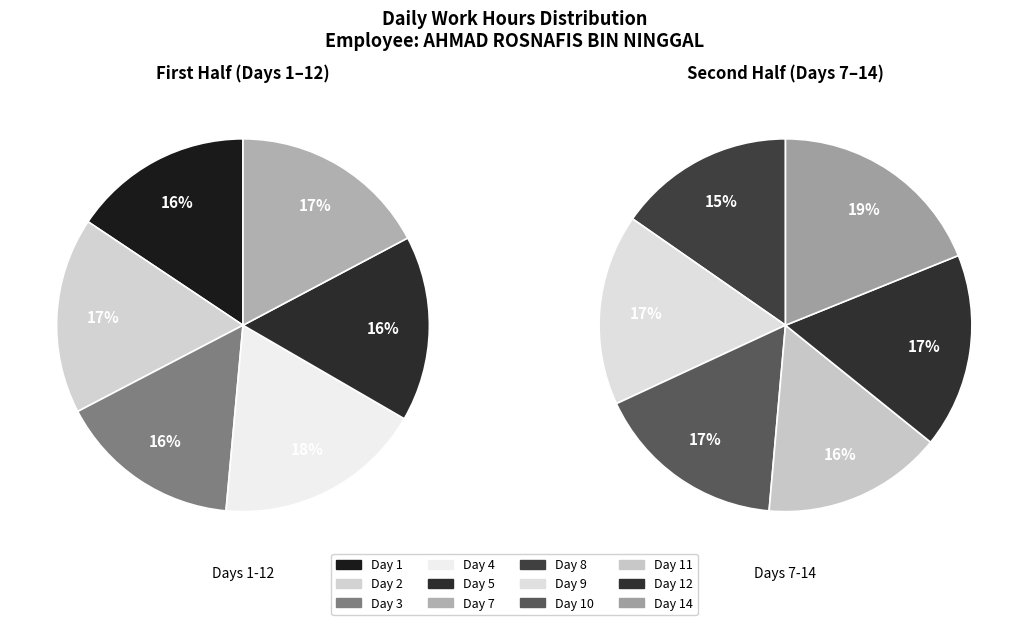

How many segments does this pie chart have?

12